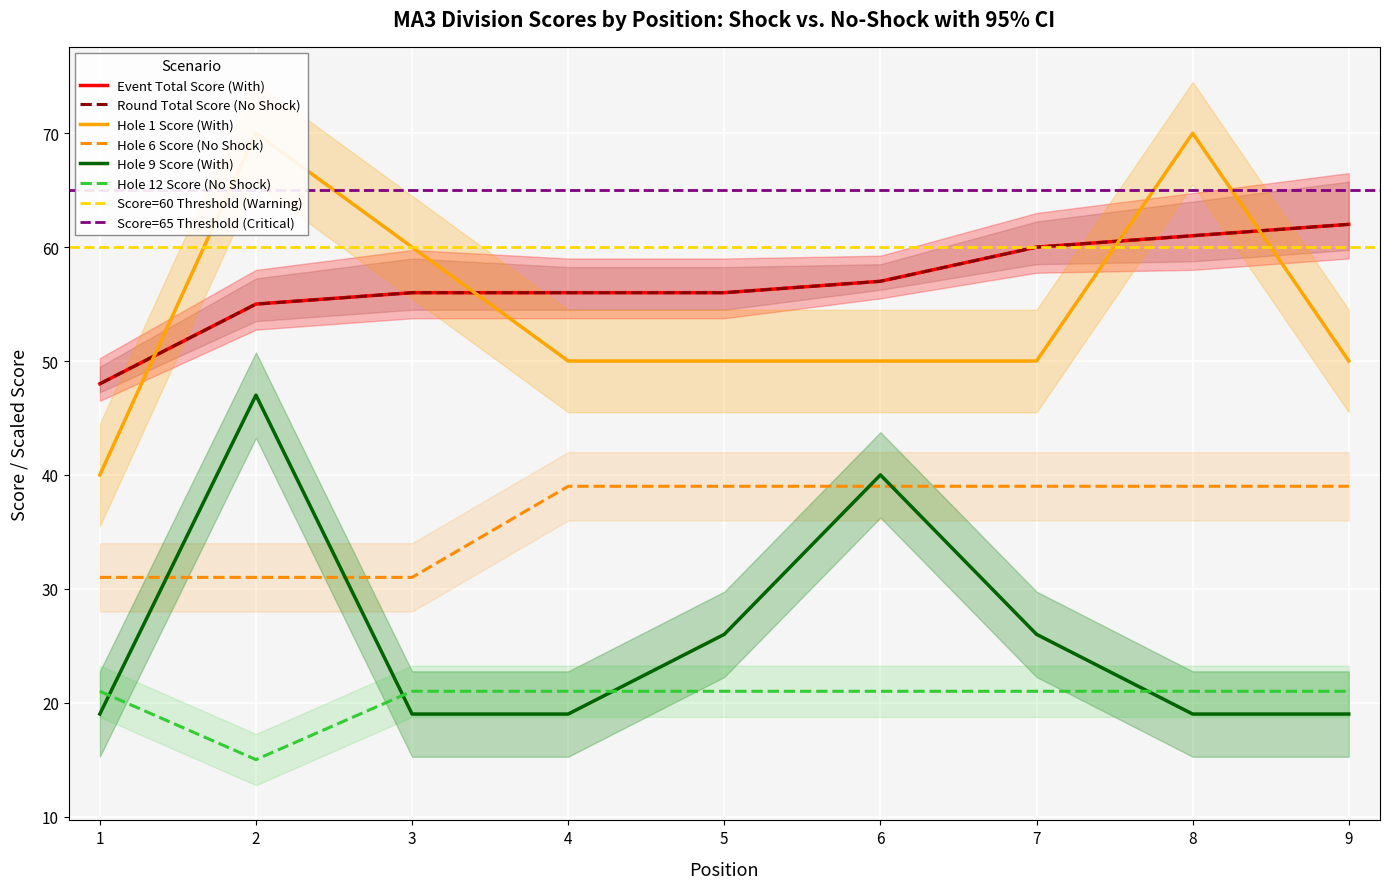

How many categories are shown in the chart?

9